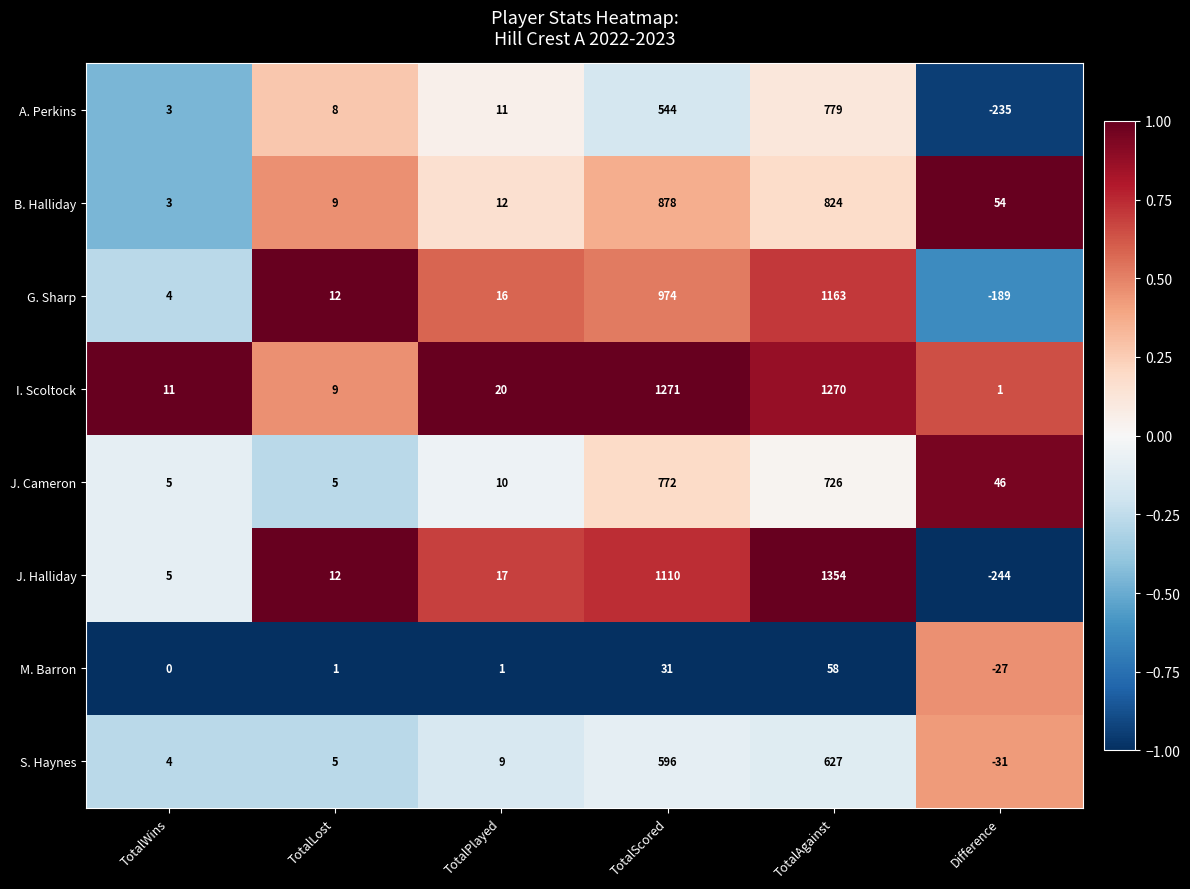

True or false: J. Cameron has a value of 3 at TotalLost.

False